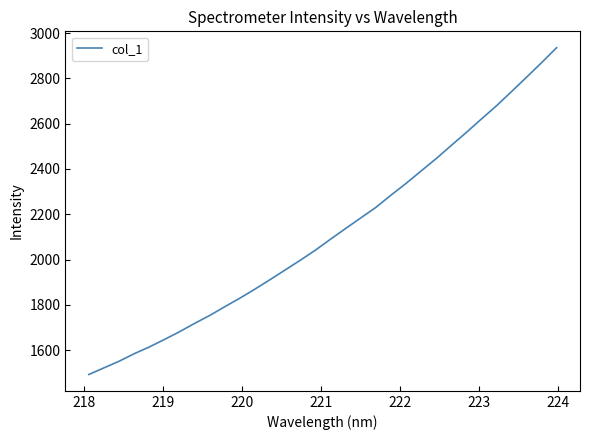

What is the greatest value displayed?

2935.5